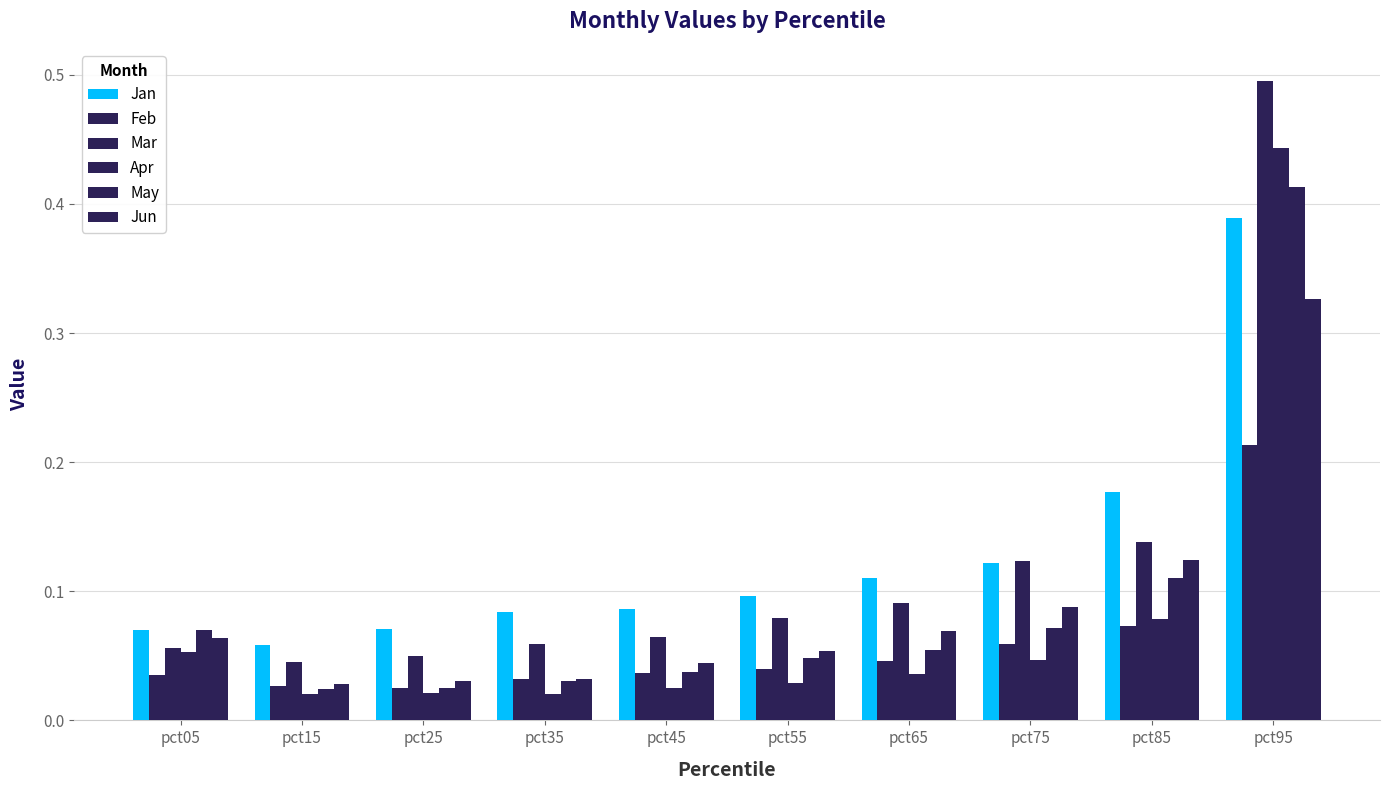

How many categories are shown in the chart?

10